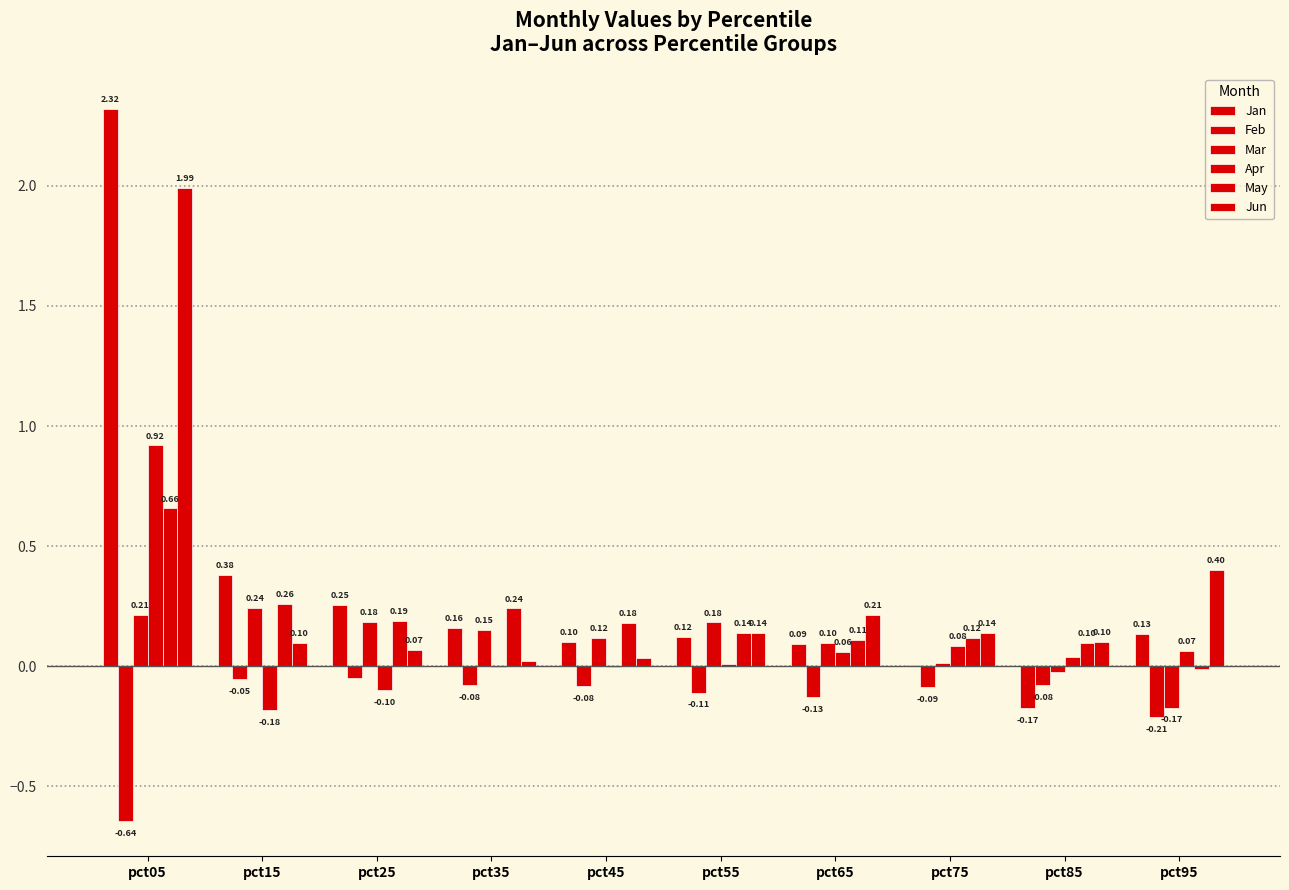

Is it true that Jan equals 2.3 at pct05?

True